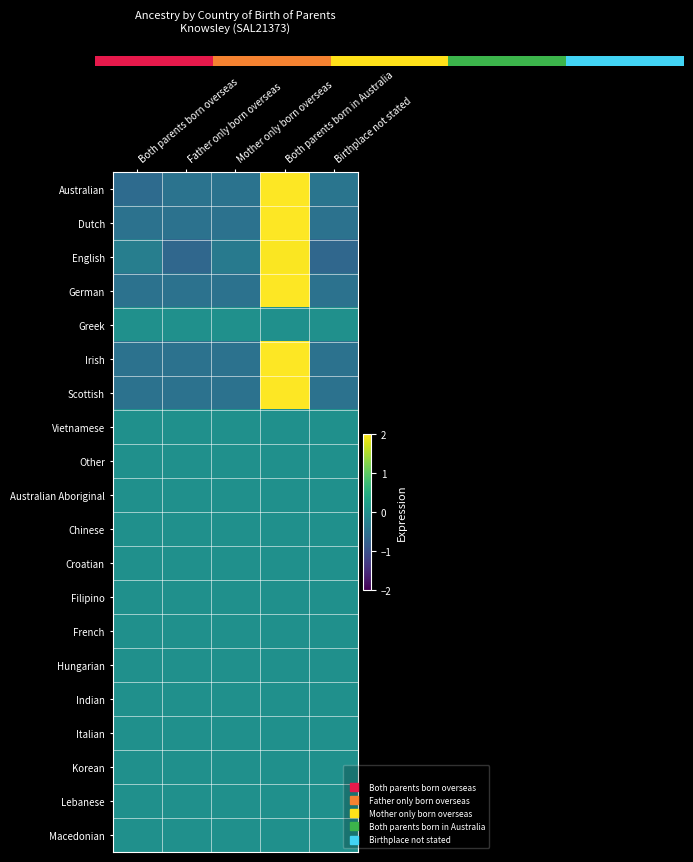

What is the maximum value shown in the chart?

2.0